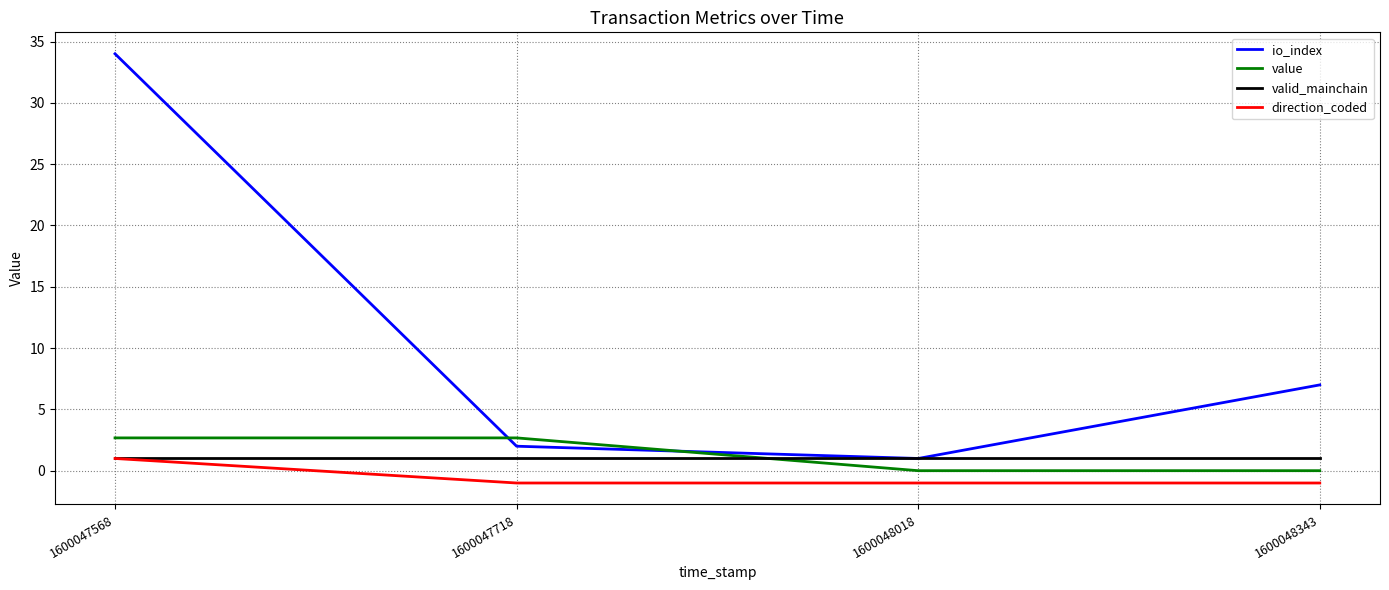

Which series ends up on top after the final intersection of valid_mainchain and value?

valid_mainchain